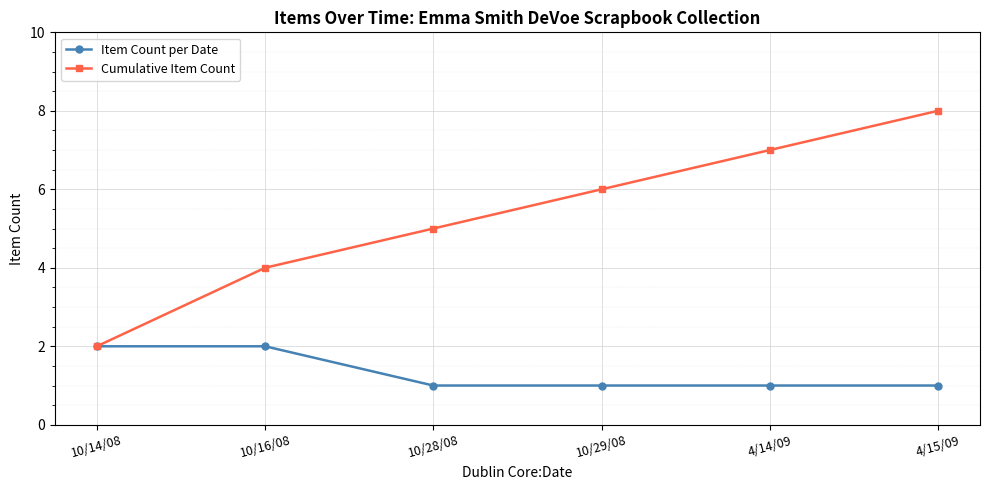

Does the chart display data point markers on the line(s)?

Yes